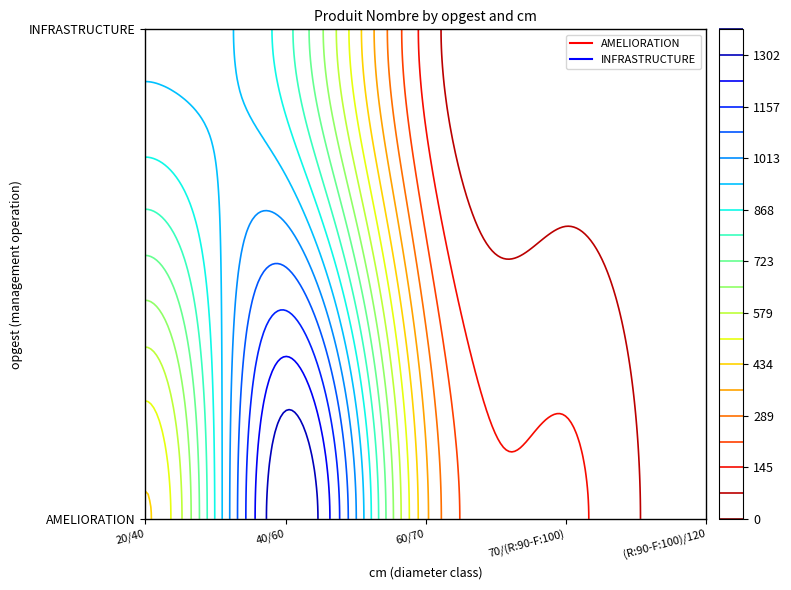

Reading right to left, what are all the values shown in this chart?

AMELIORATION: 8	160	379	1370	429
INFRASTRUCTURE: 0	24	117	824	957